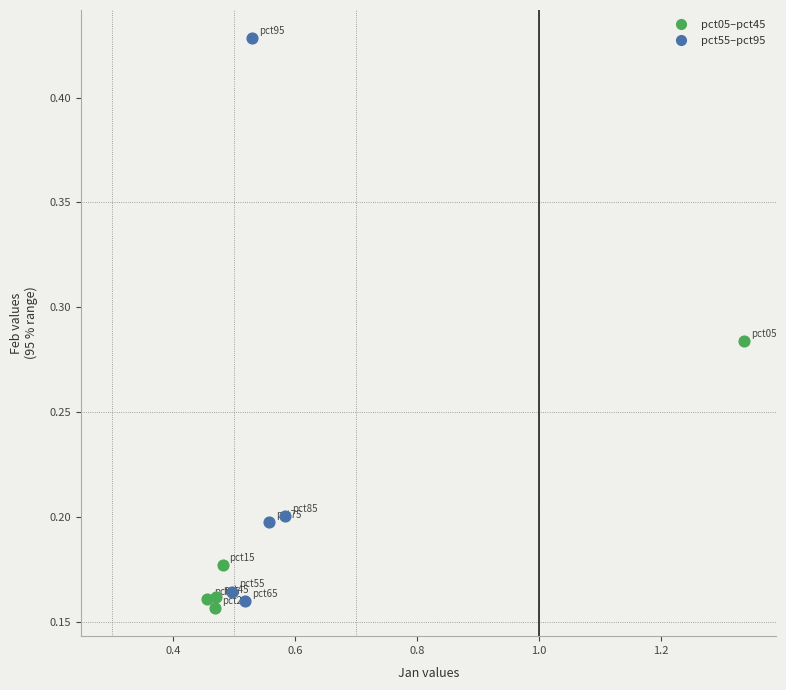

Which series contains the highest Y value?

pct55–pct95